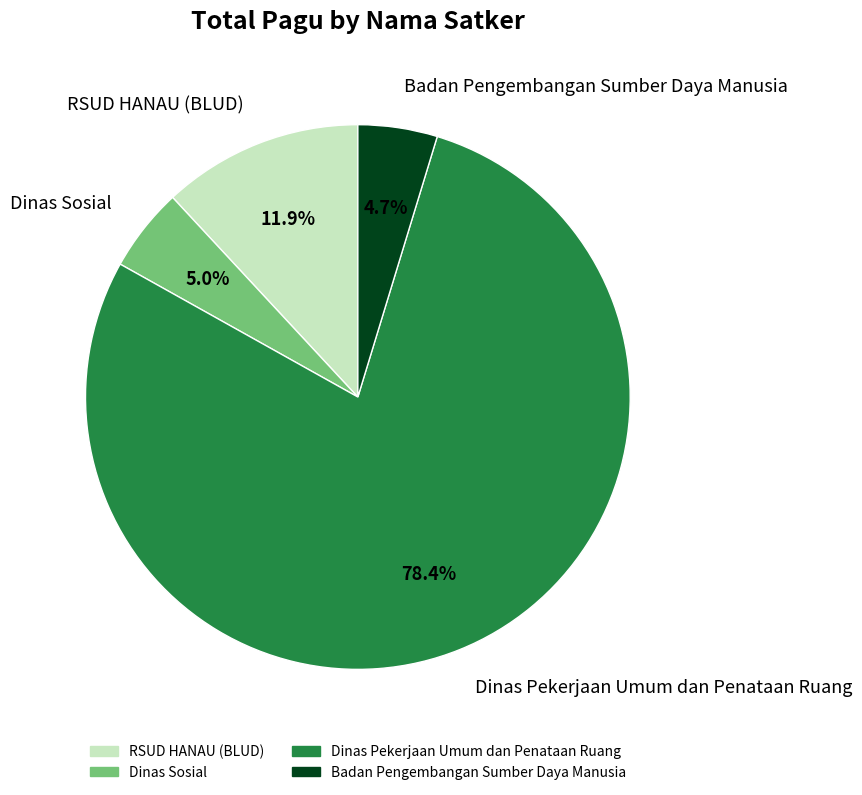

What percentage is NOT represented by Badan Pengembangan Sumber Daya Manusia?

95.3%